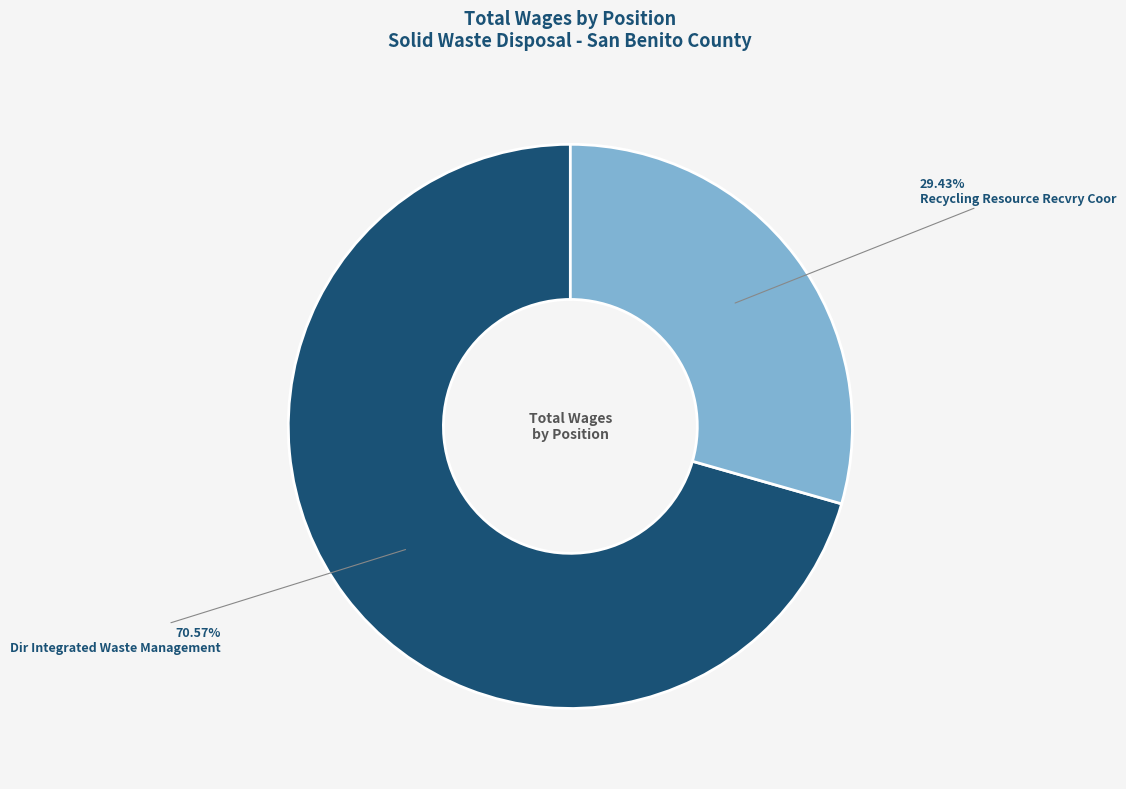

The Dir Integrated Waste Management slice represents 65% of the pie. True or false?

False